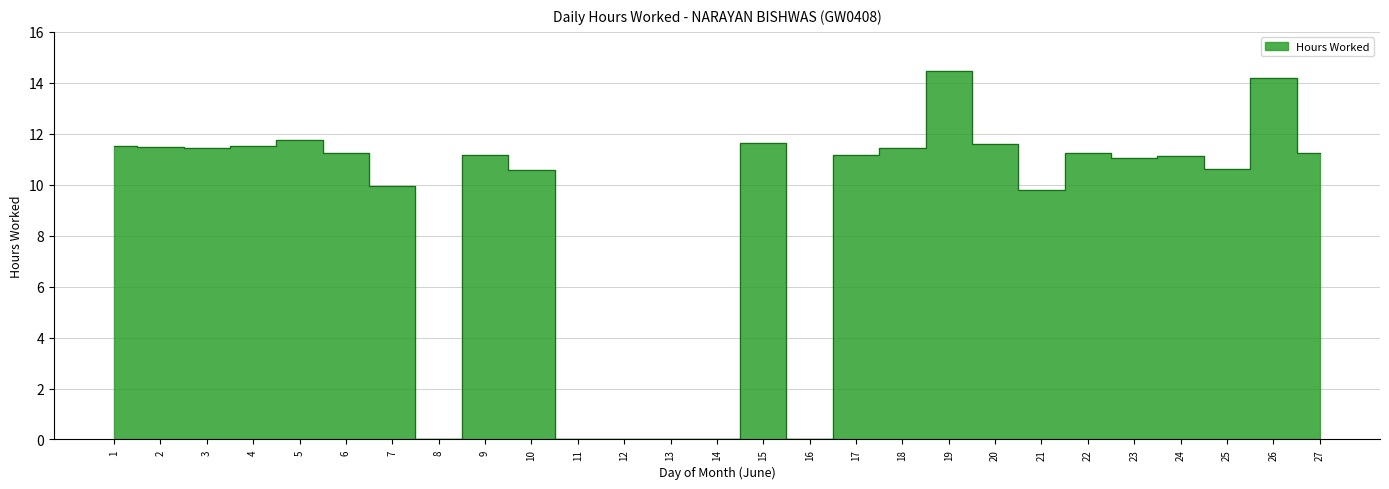

How many interior local valleys (lower than both neighbors) does the data have?

6